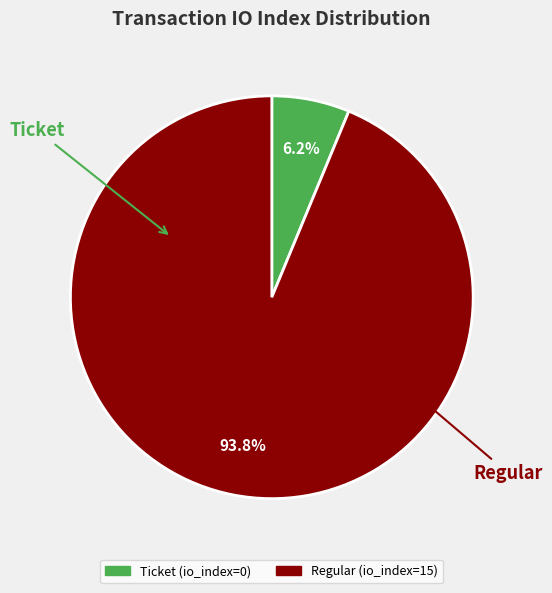

Which category accounts for the majority?

Regular